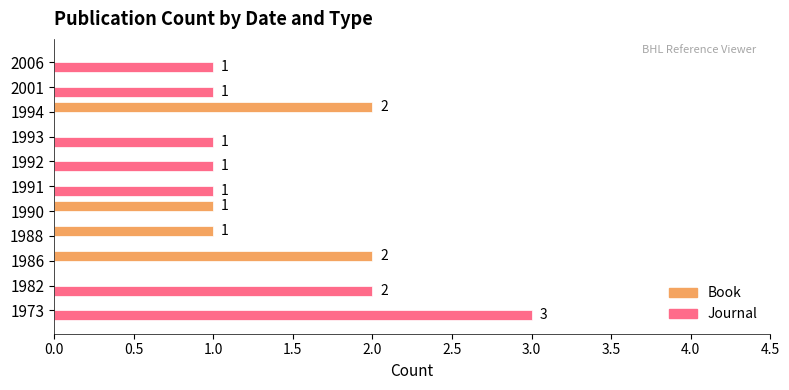

At which category is the sum across all series the highest?

1973